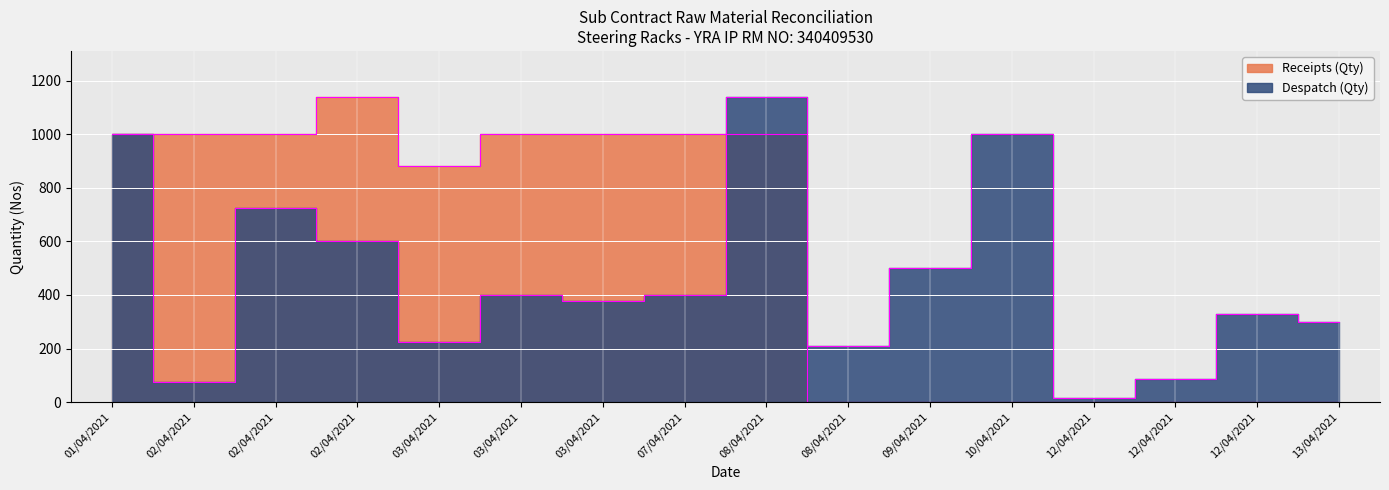

How many interior local valleys does the Despatch (Qty) series have?

5